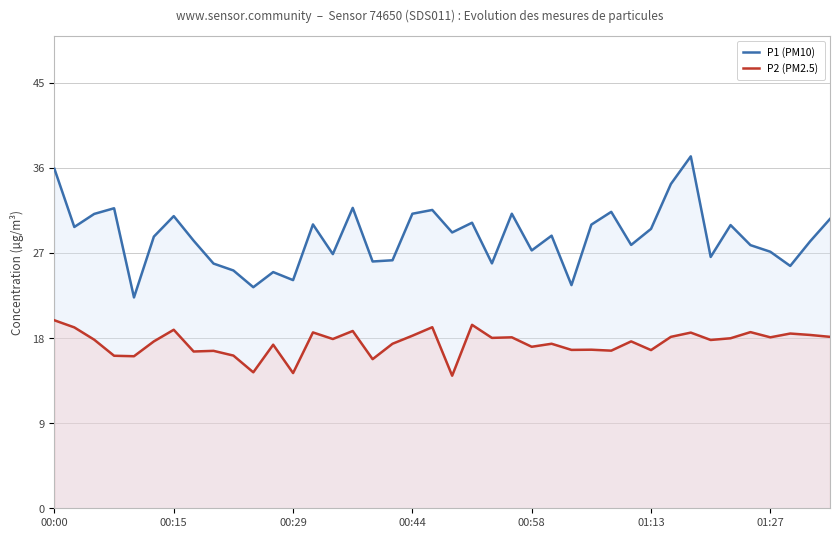

At which category does P2 (PM2.5) reach its first local peak?

00:15